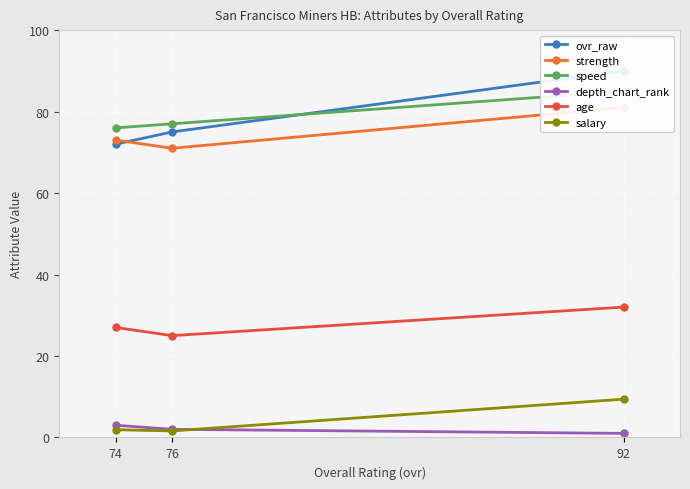

Is the value of ovr_raw at 74 greater than the value of strength at 92?

No